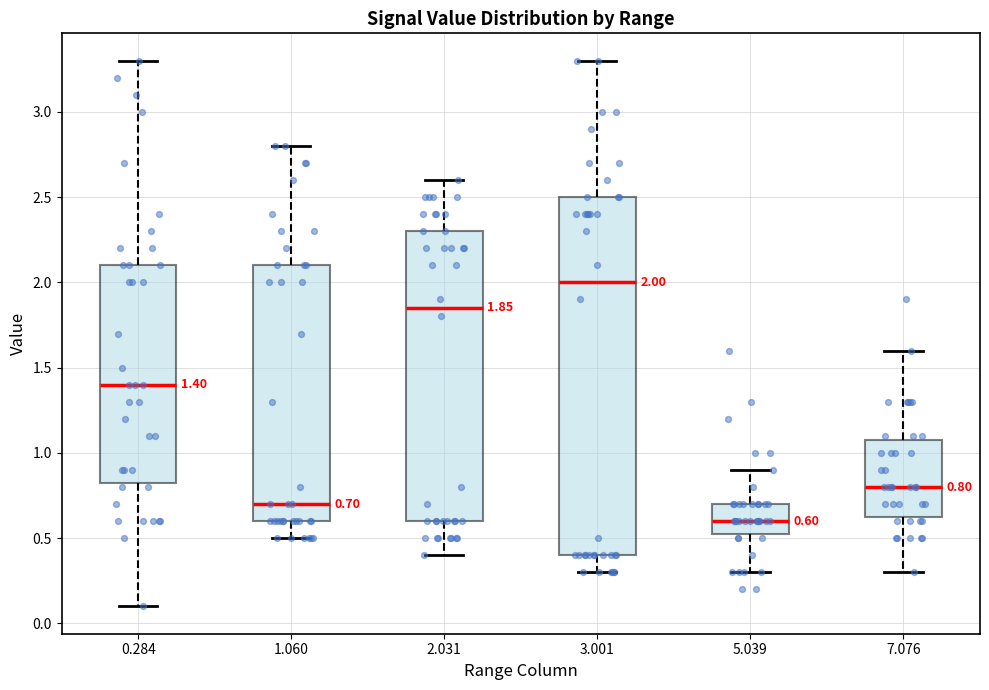

Which box is the tallest, from its lower edge to its upper edge?

3.001